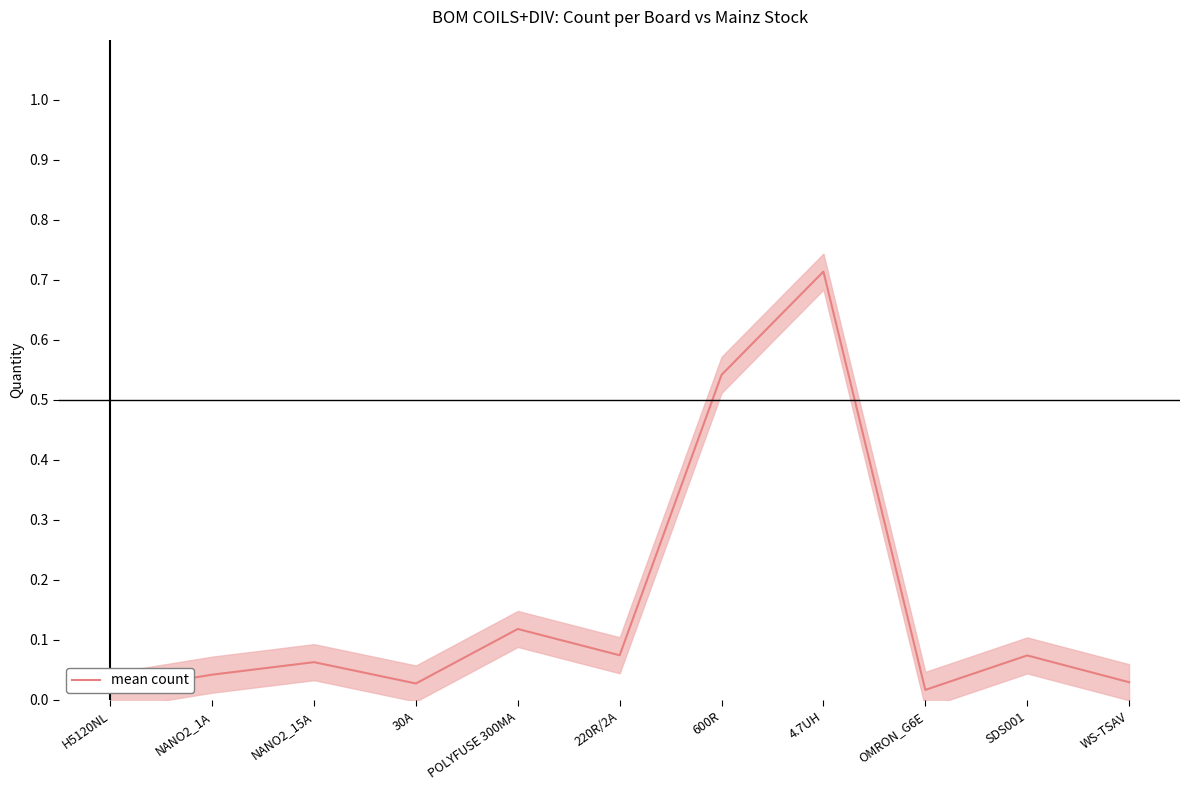

How many interior local peaks (higher than both neighbors) does the data have?

4